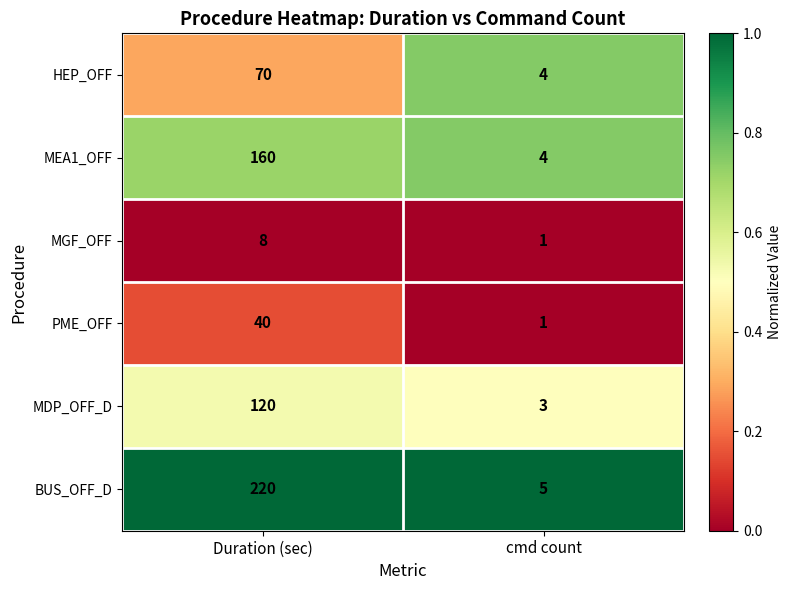

Where is BUS_OFF_D nearest to the value 112?

cmd count